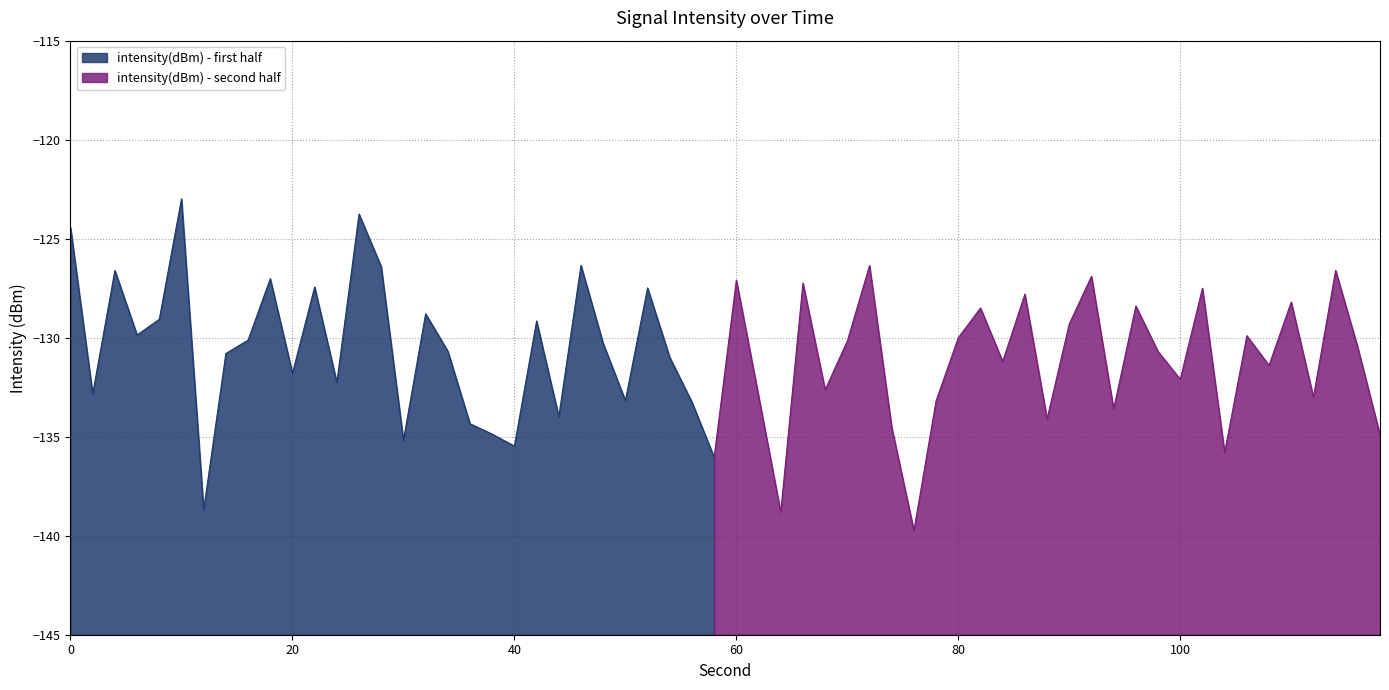

True or false: the data shows -90.1 at 38.

False